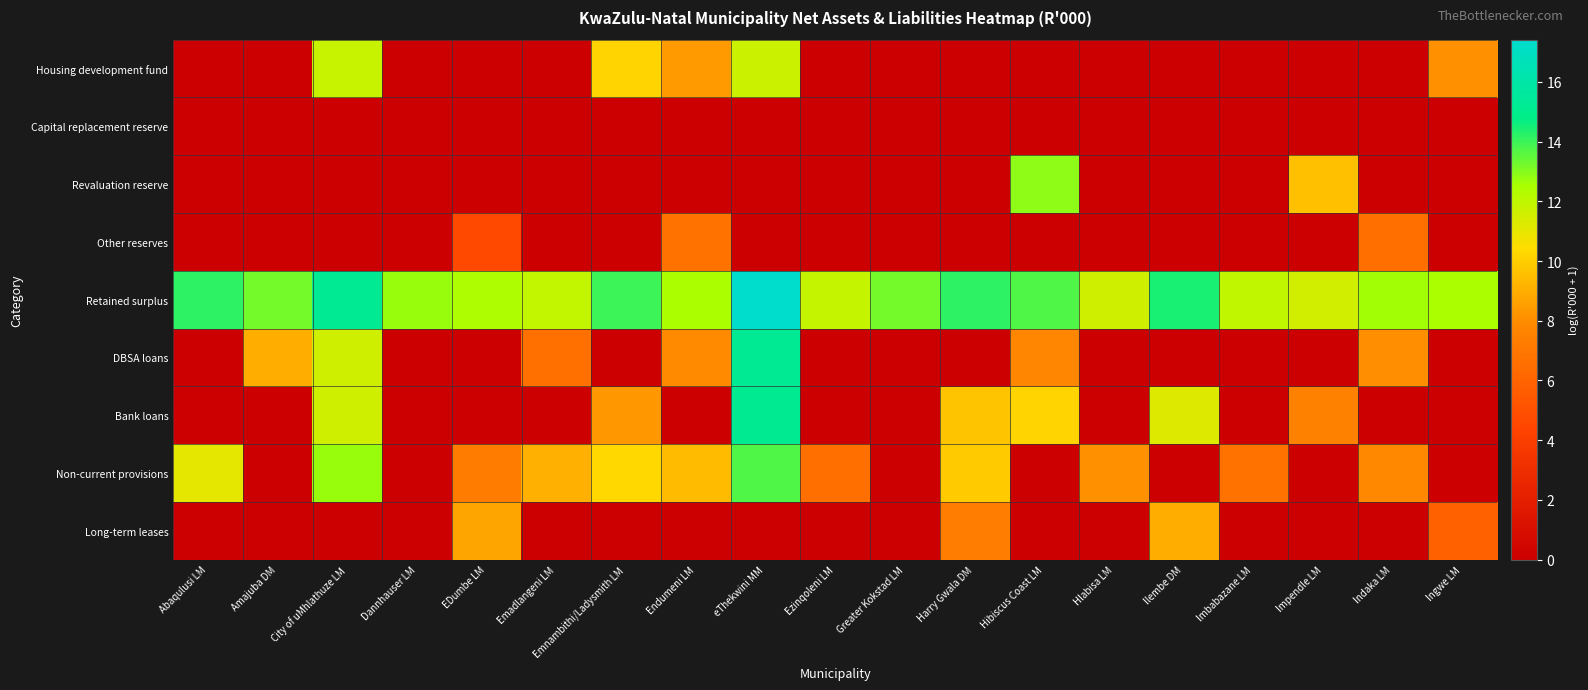

Count the number of data series in this chart.

9